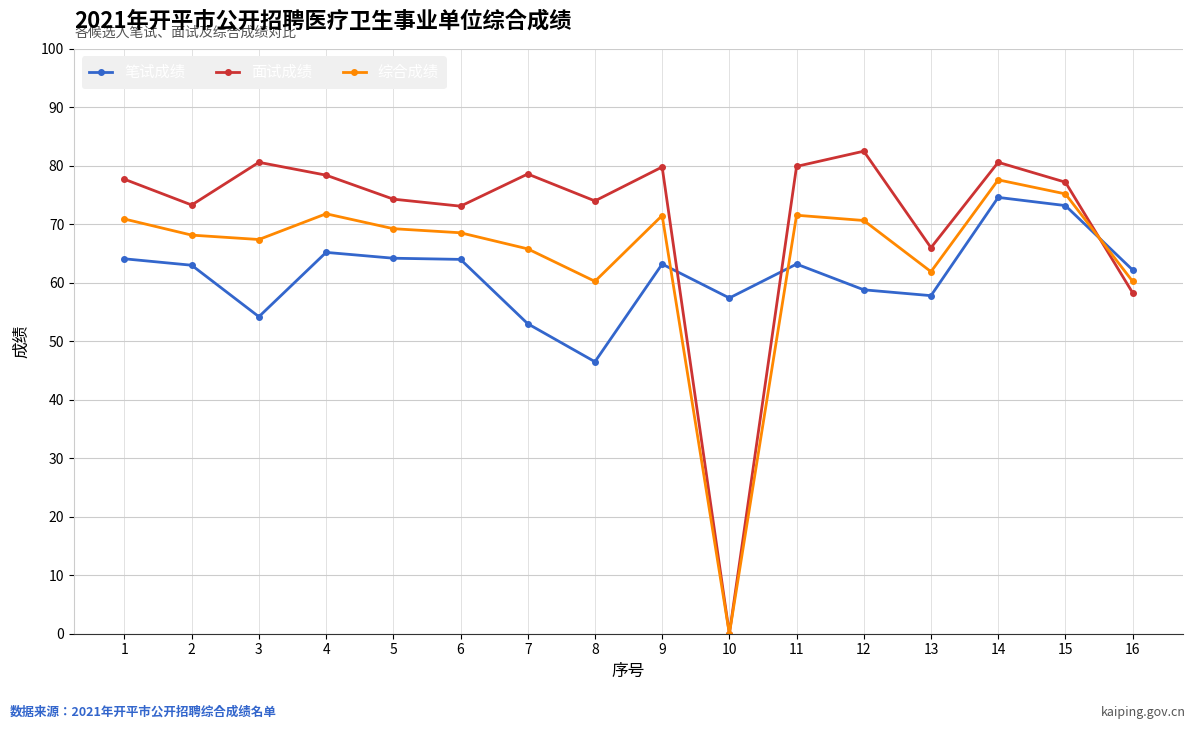

True or false: 面试成绩 has more than 1 points higher than both neighbors.

True